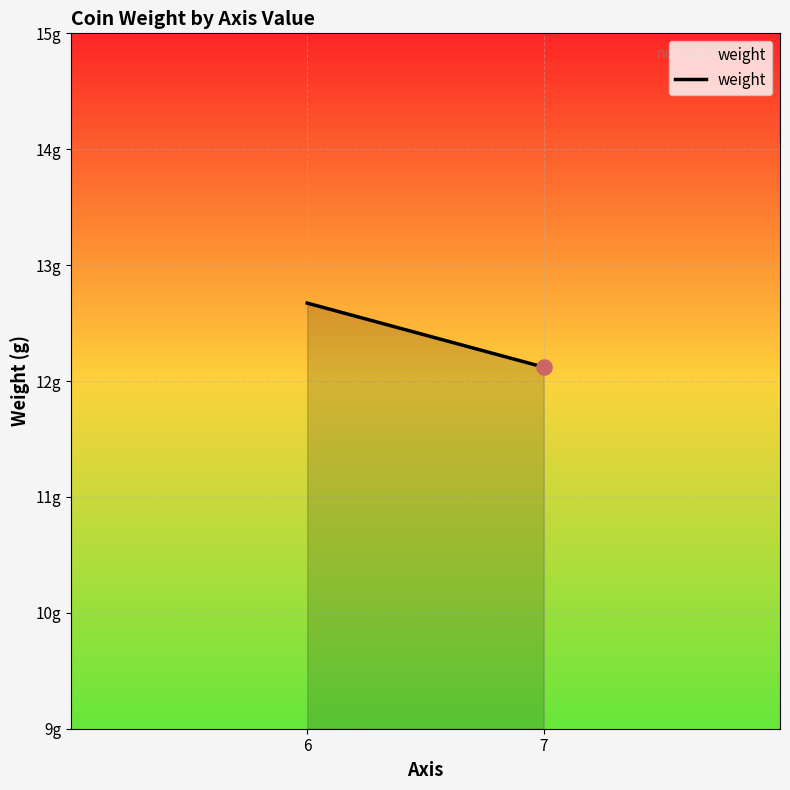

What is the change in value from 6 to 7?

-0.6